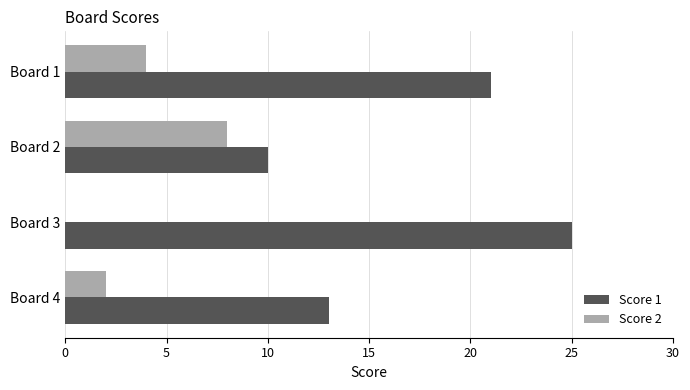

What is the sum of all Score 1 values?

69